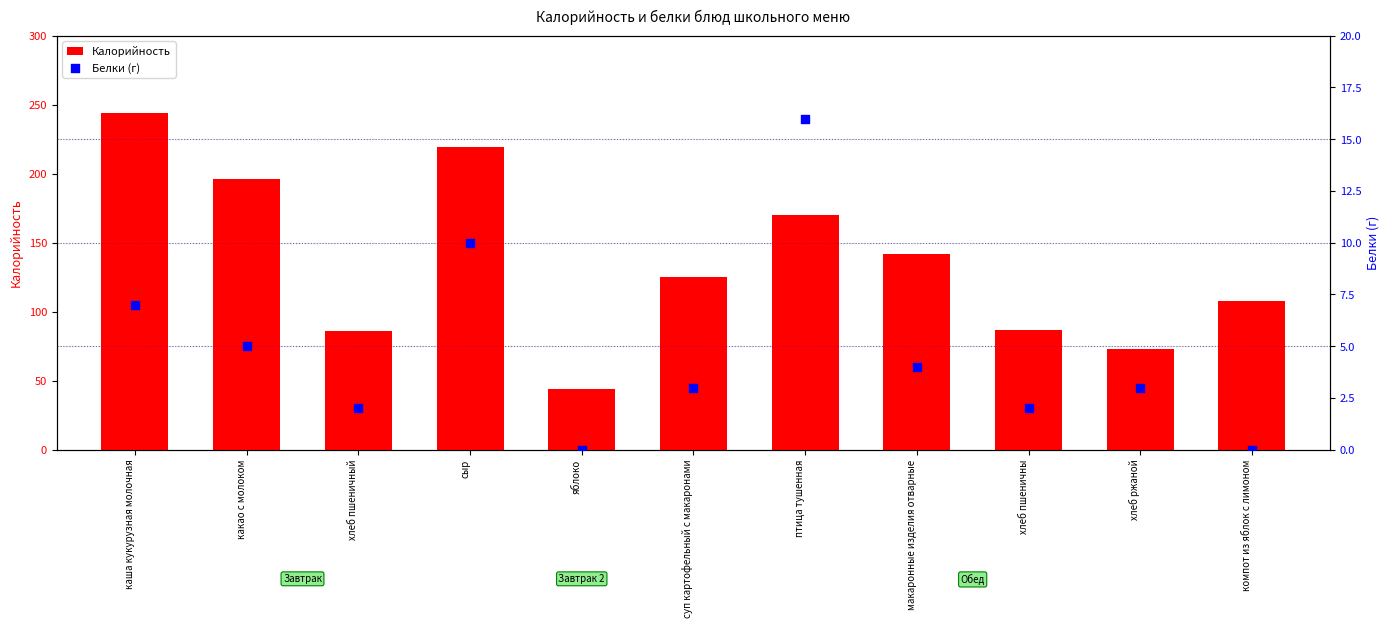

Which series reaches the maximum Y coordinate?

Калорийность